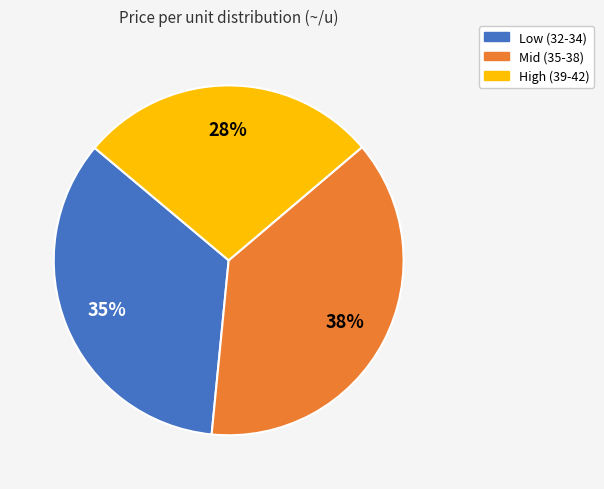

Is the sum of Low (32-34) and Mid (35-38) greater than half?

Yes